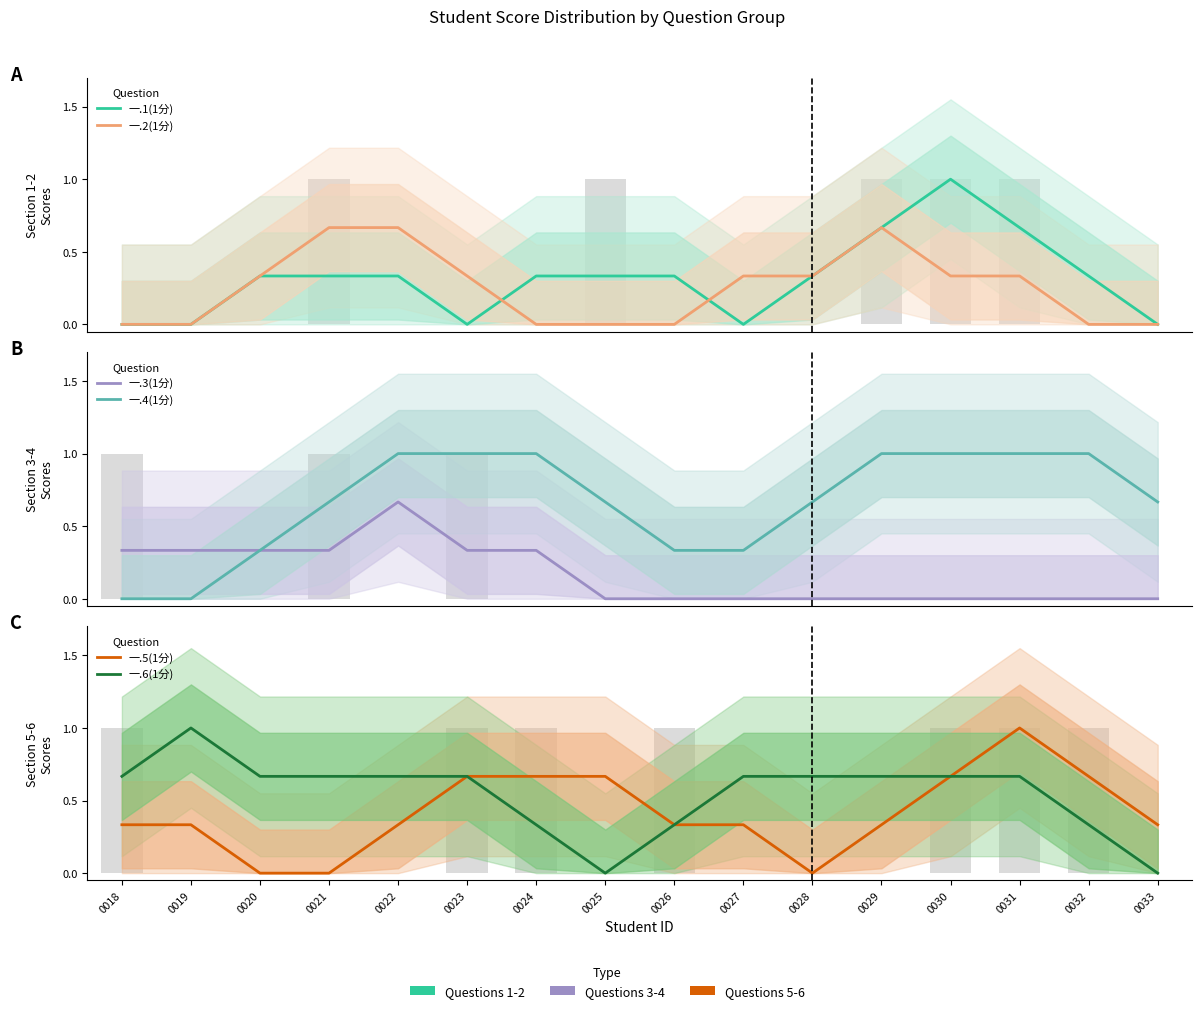

How many groups of bars are there?

16